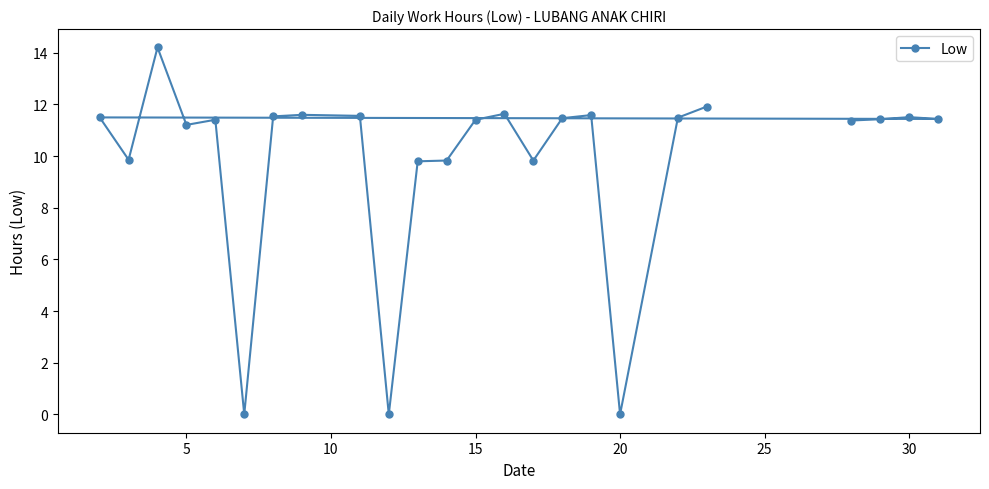

What is the greatest value displayed?

14.2